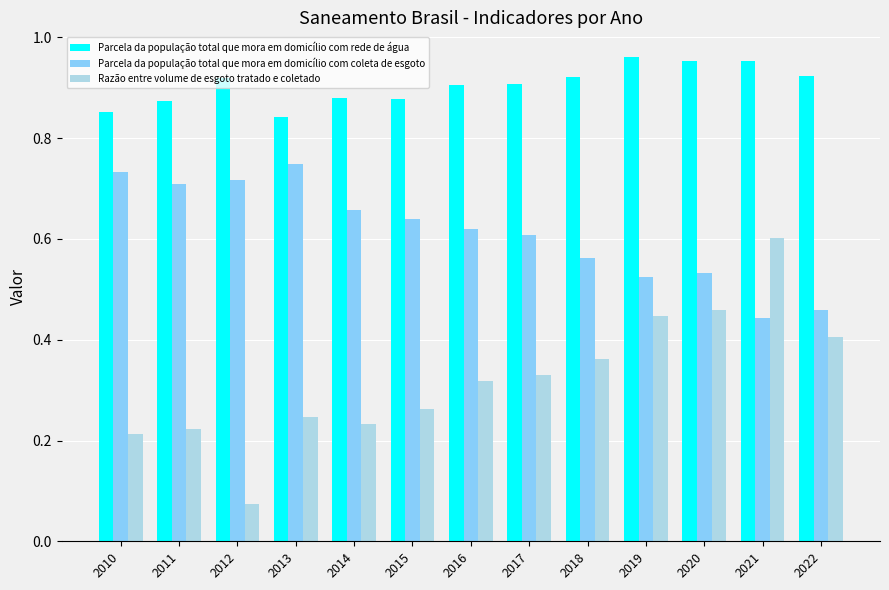

Which category has the lowest value in the Razão entre volume de esgoto tratado e coletado series?

2012